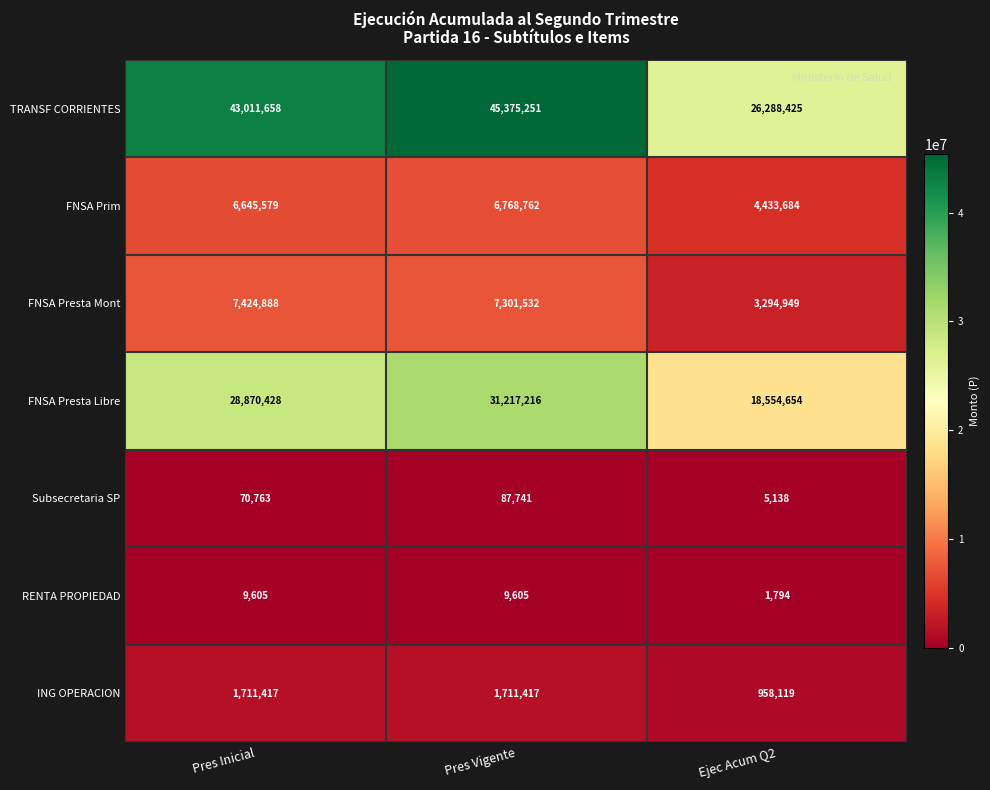

True or false: FNSA Prim has a value of 4525465 at Pres Vigente.

False